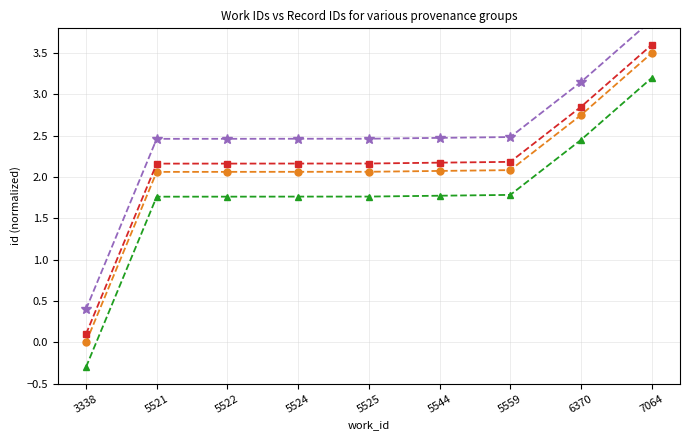

List the series in order of their peak value, highest first.

empc_moreopen, empc_currentborders, empc_bordersnorths..., empc_closedborders